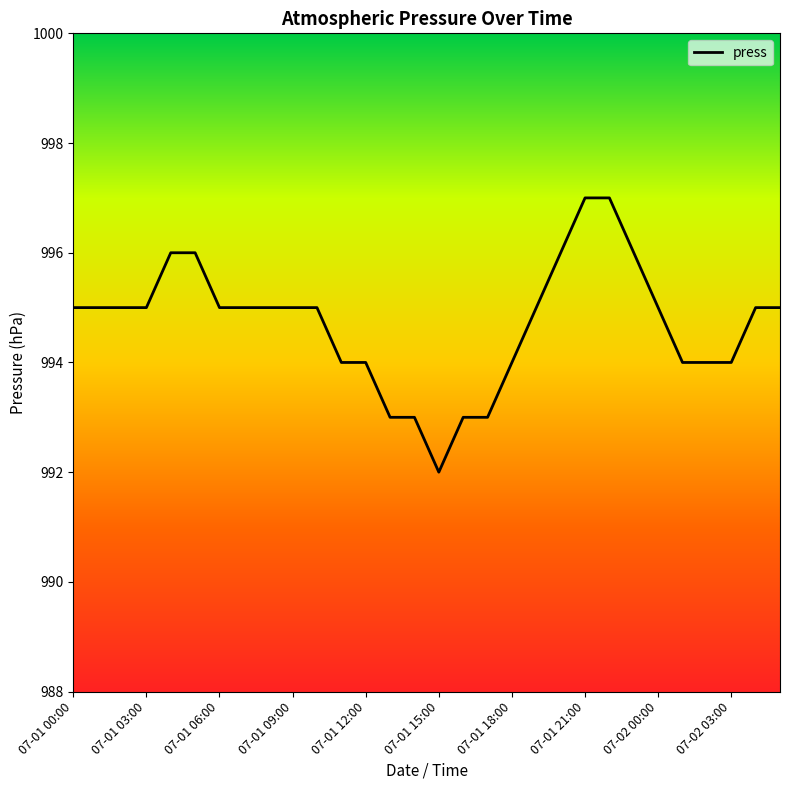

What is the maximum value shown in the chart?

997